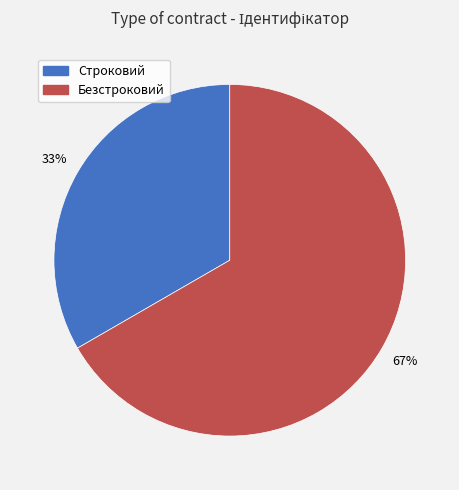

Which slice represents more than half of the pie?

Безстроковий